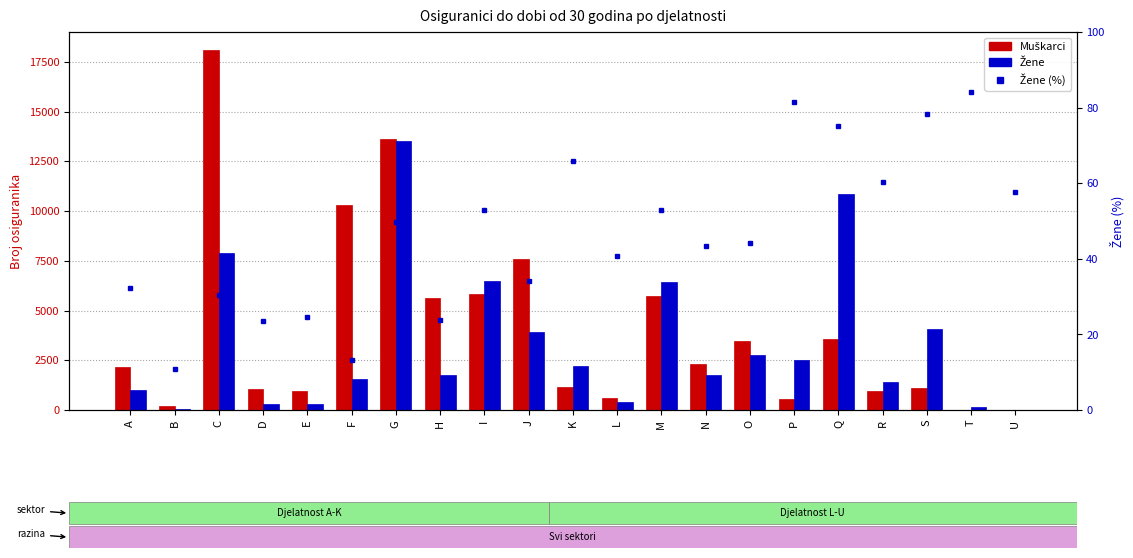

What is the maximum value for Žene?

13503.0